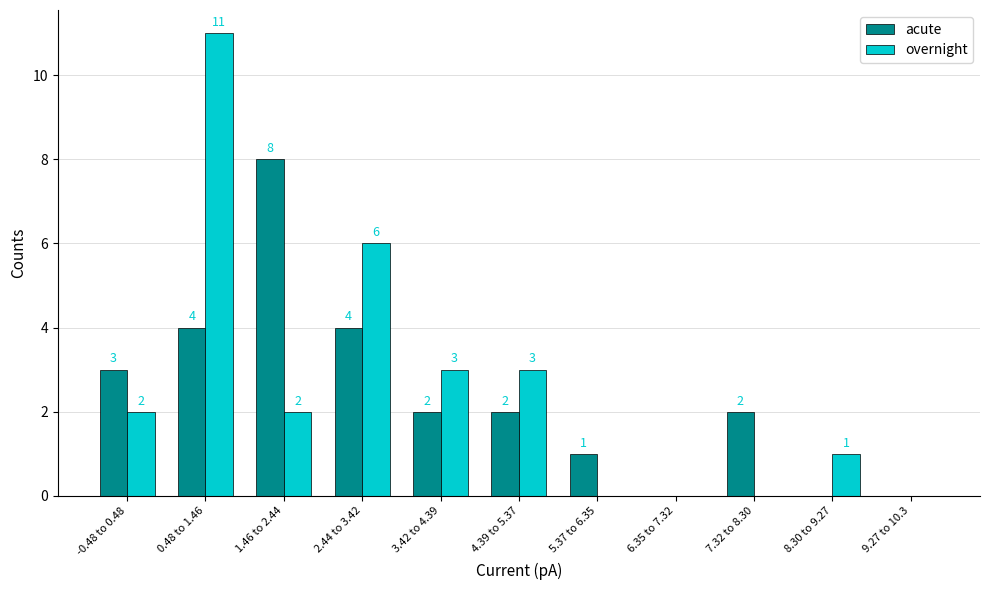

At which category is the sum across all series the highest?

0.48 to 1.46